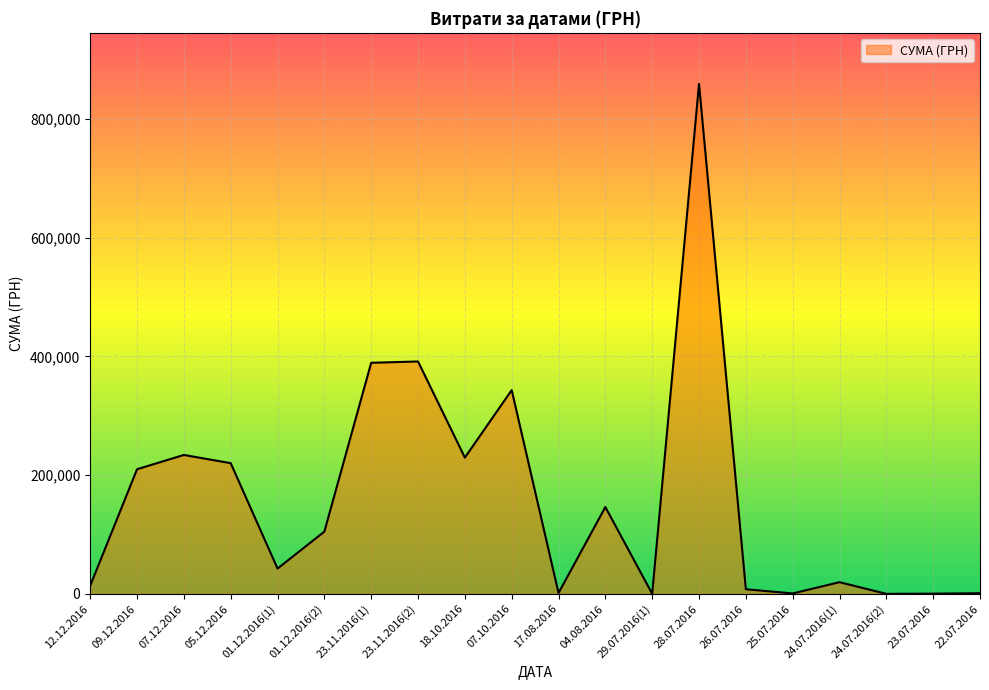

Is it true that the value at 07.10.2016 is 470231.3?

False